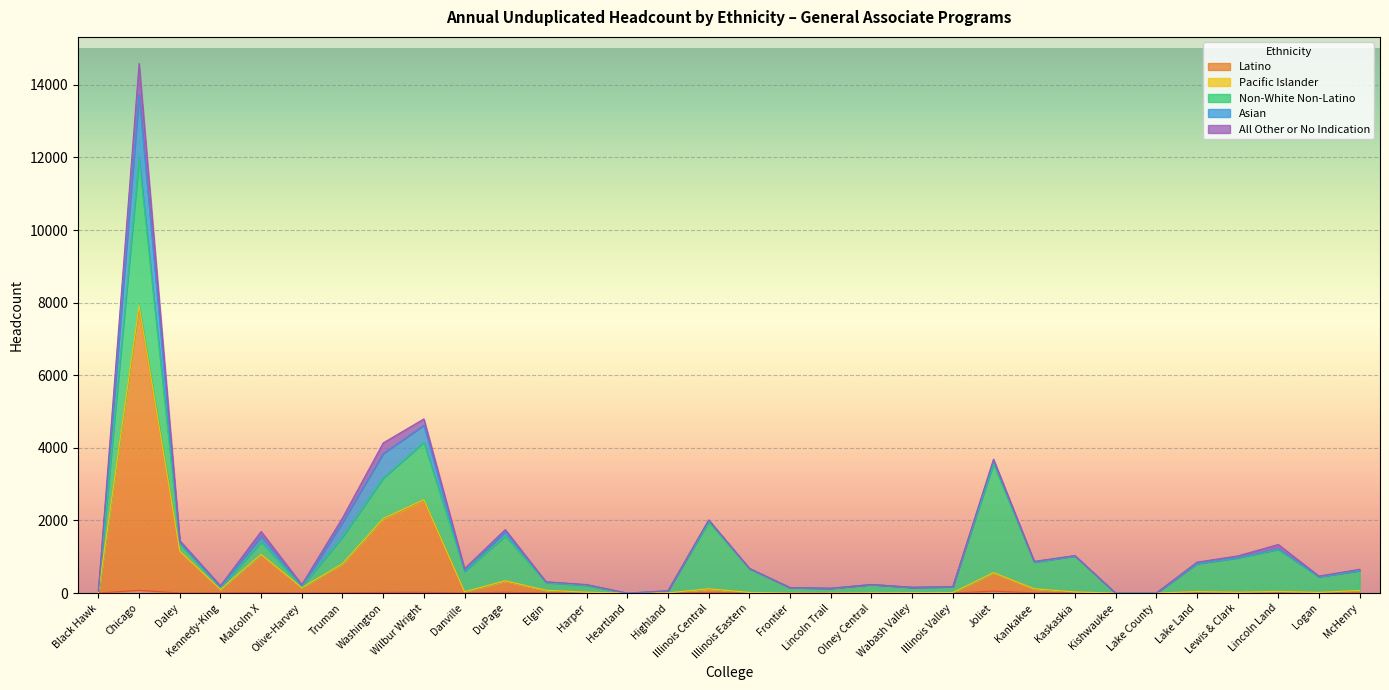

What is the total value across all series at Truman?

2072